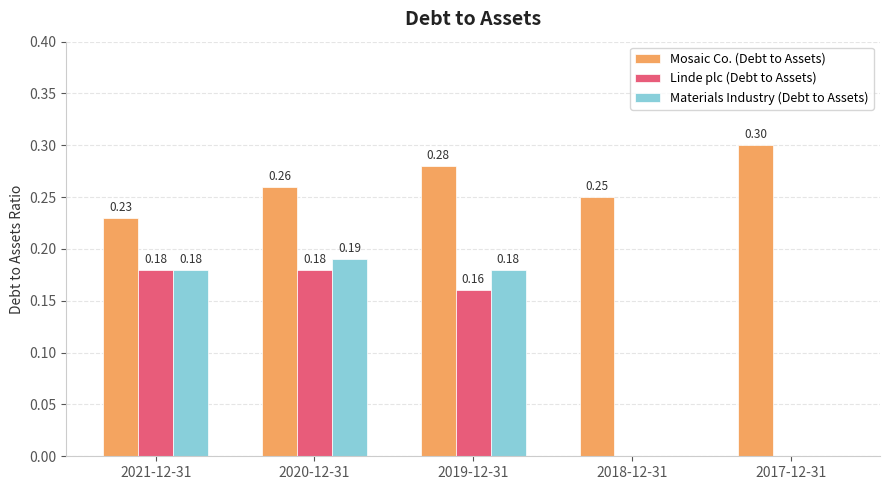

Is the value of Mosaic Co. (Debt to Assets) at 2017-12-31 greater than the value of Linde plc (Debt to Assets) at 2017-12-31?

Yes